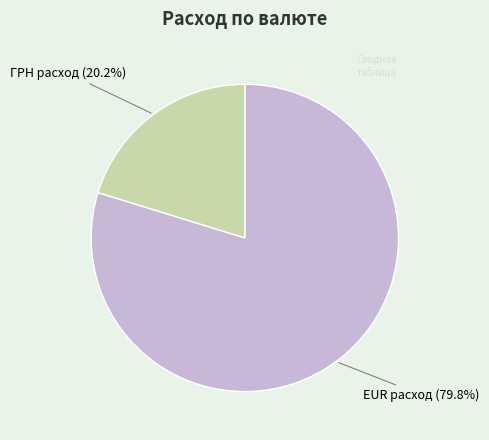

Which category accounts for the majority?

EUR расход